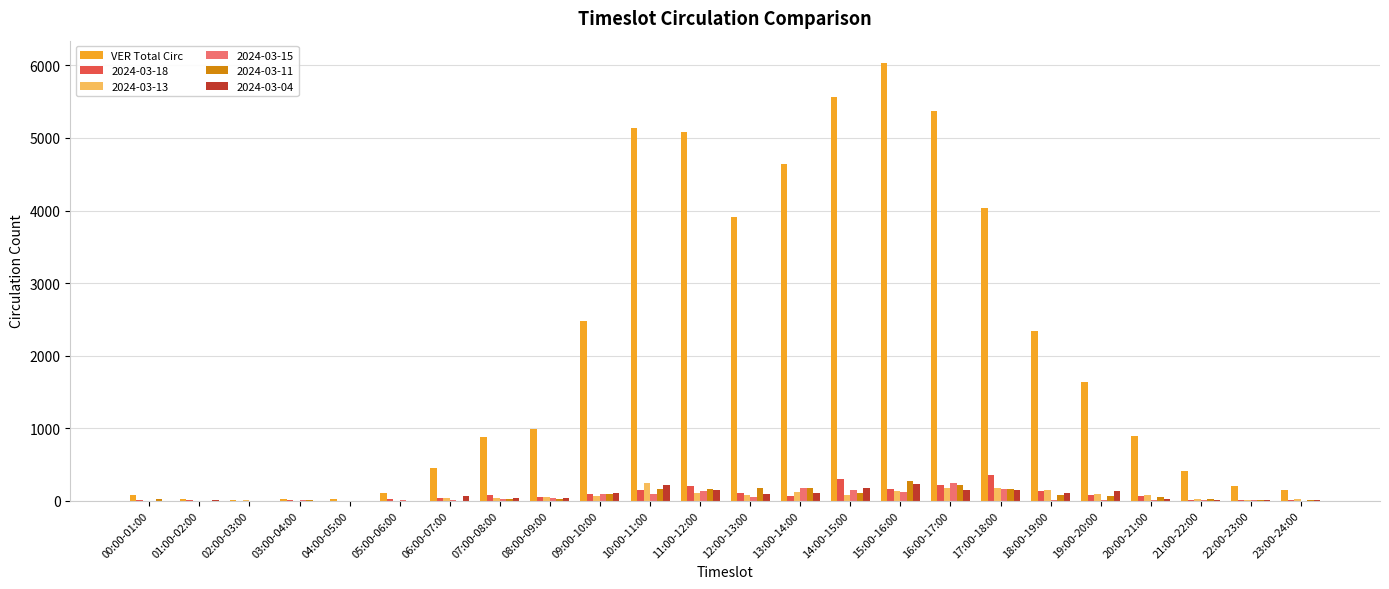

Is the value of 2024-03-04 at 14:00-15:00 greater than the value of 2024-03-13 at 21:00-22:00?

Yes